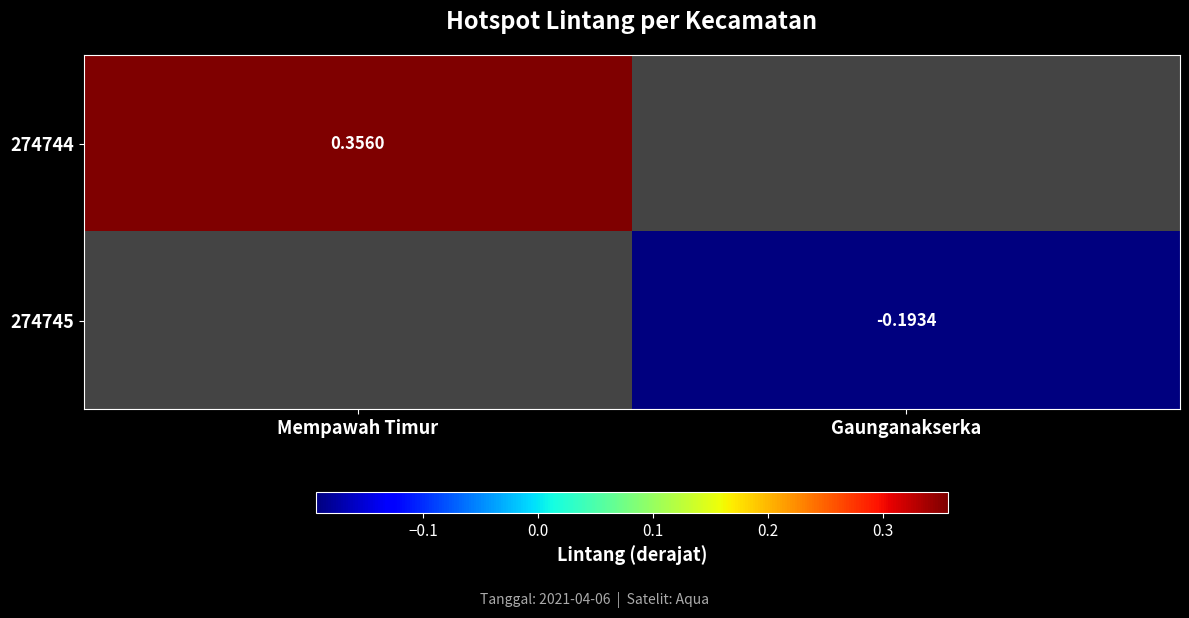

Rank the categories by 274744 value from lowest to highest.

Mempawah Timur, Gaunganakserka